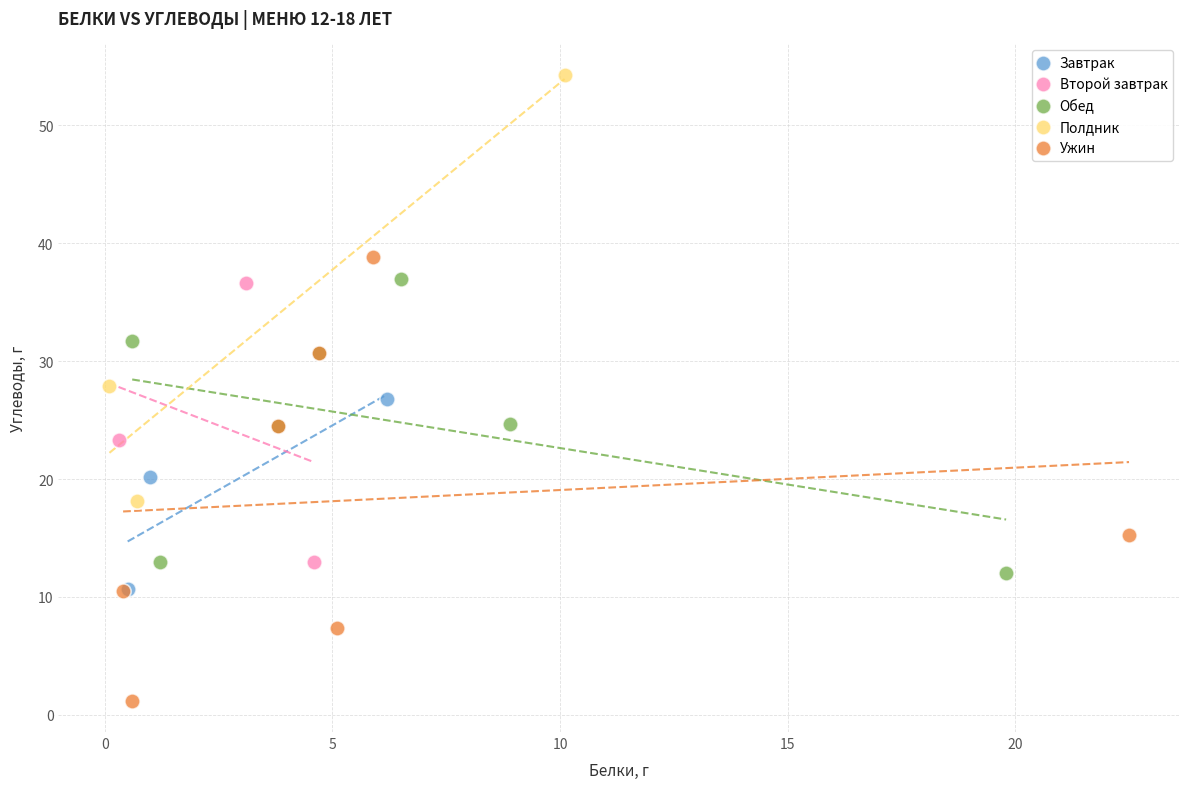

Which series contains the lowest Y value?

Ужин